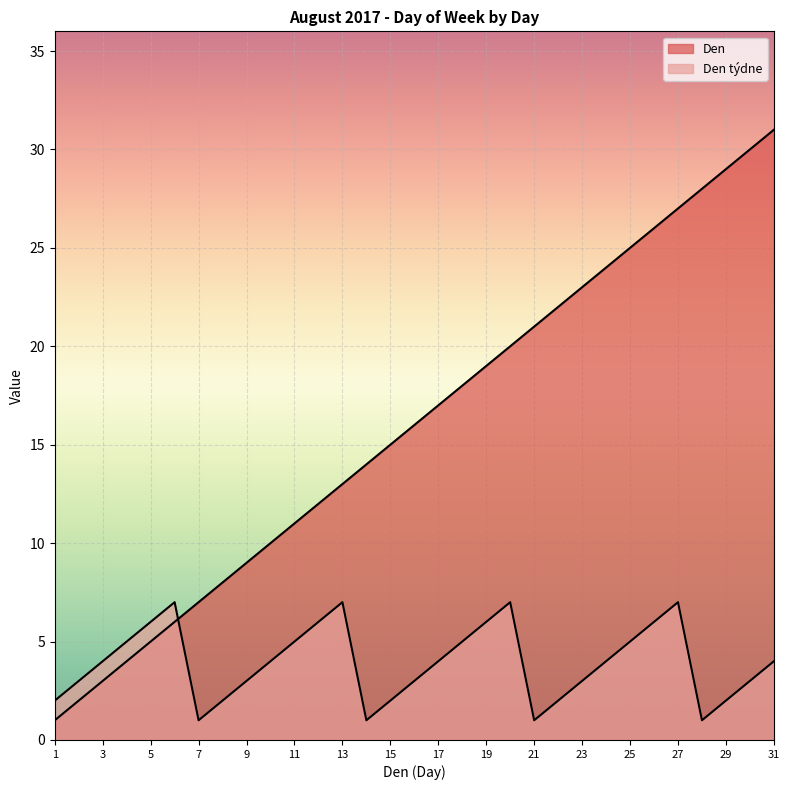

Read the Den týdne value at 31.

4